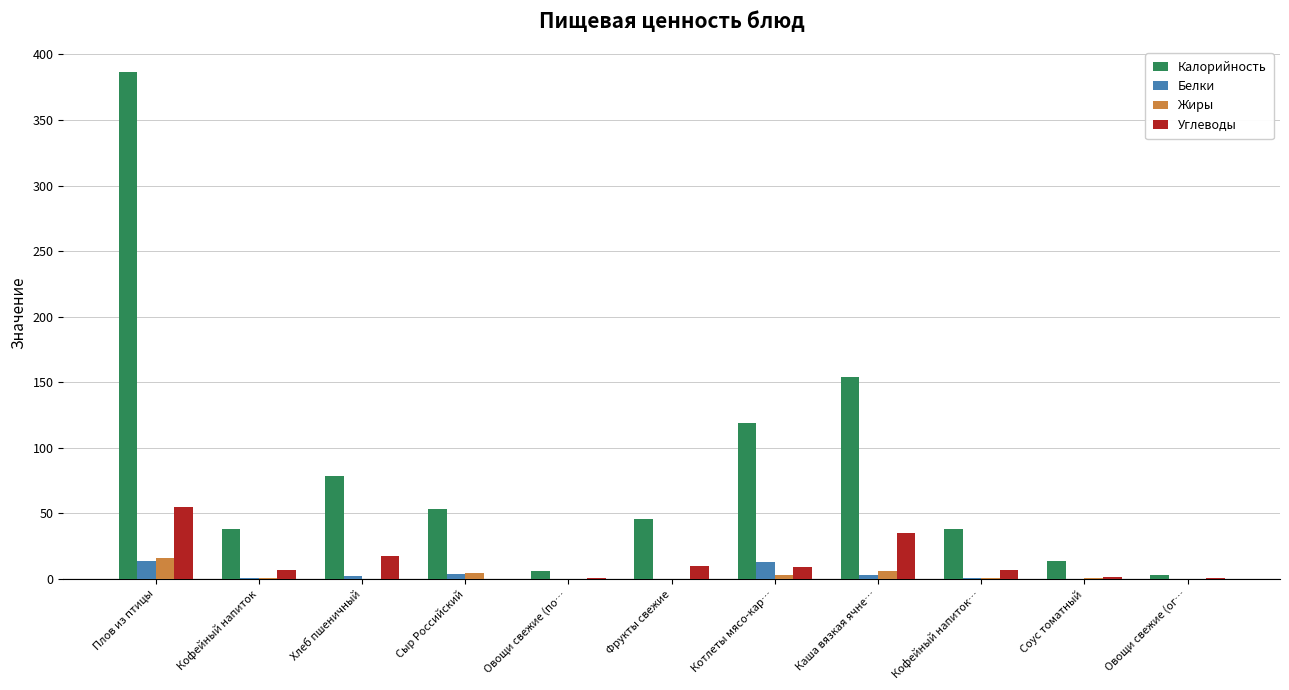

At which category does the chart reach its peak across all series?

Плов из птицы